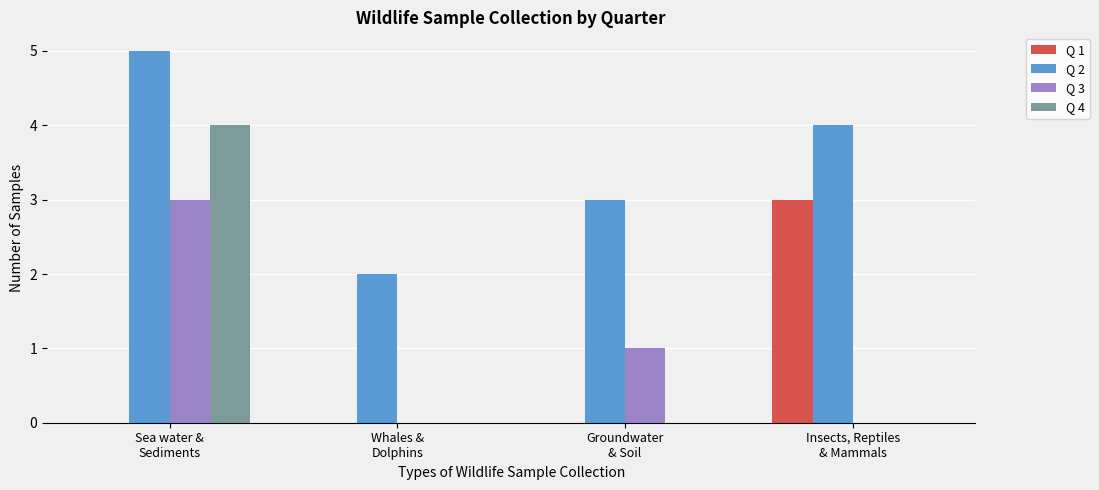

Does the chart contain stacked bars?

No